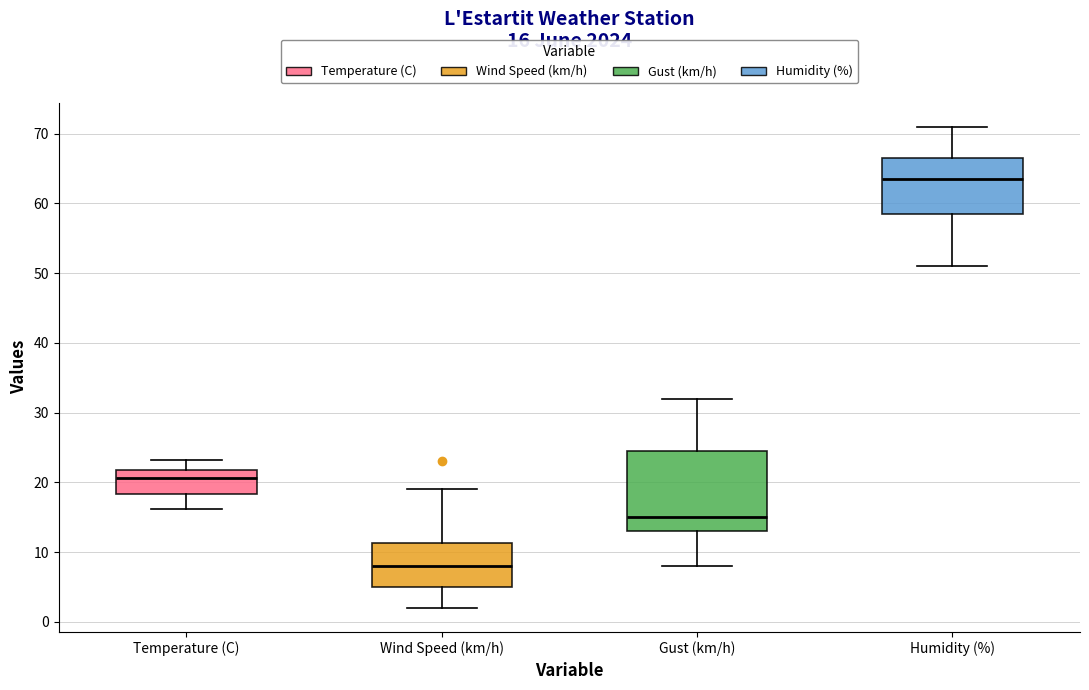

Which box's median line is the highest?

Humidity (%)